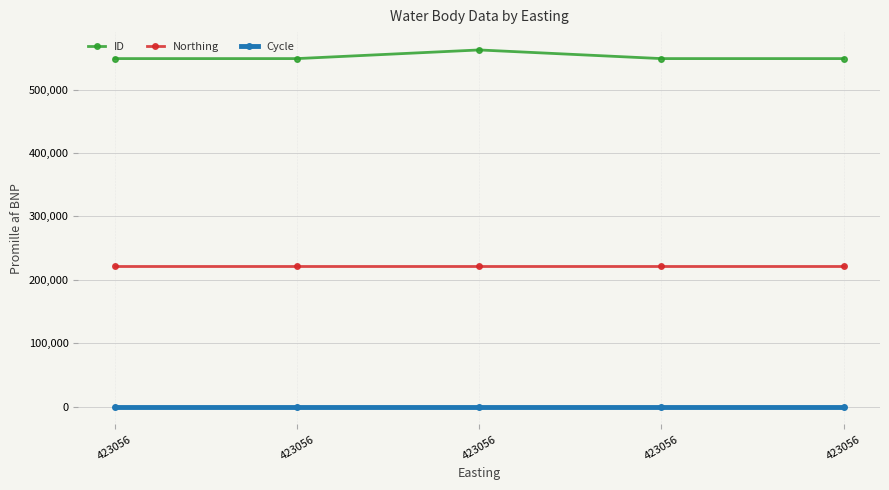

True or false: ID and Cycle intersect in this chart.

False